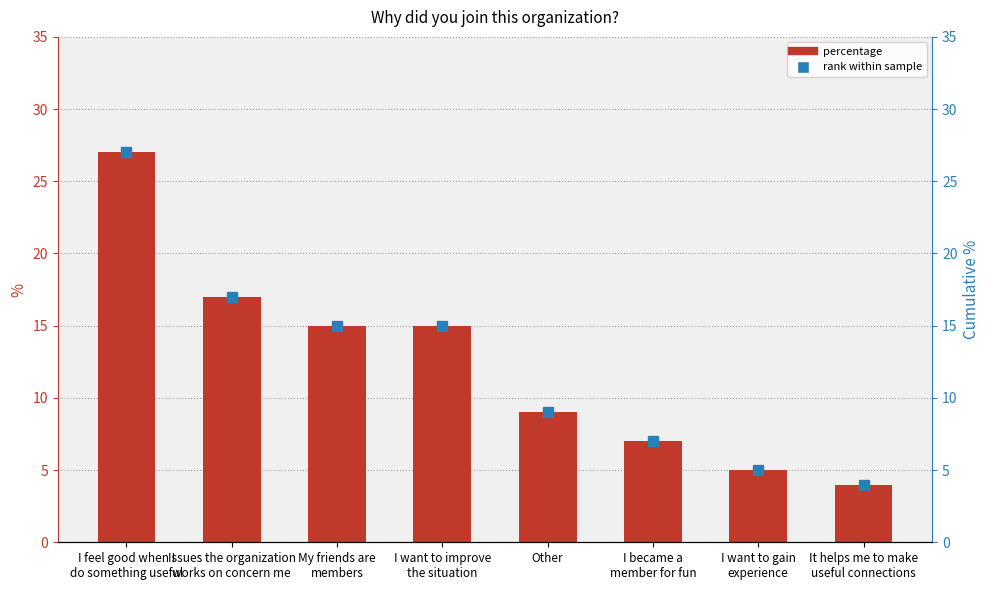

How many series are shown in this chart?

1